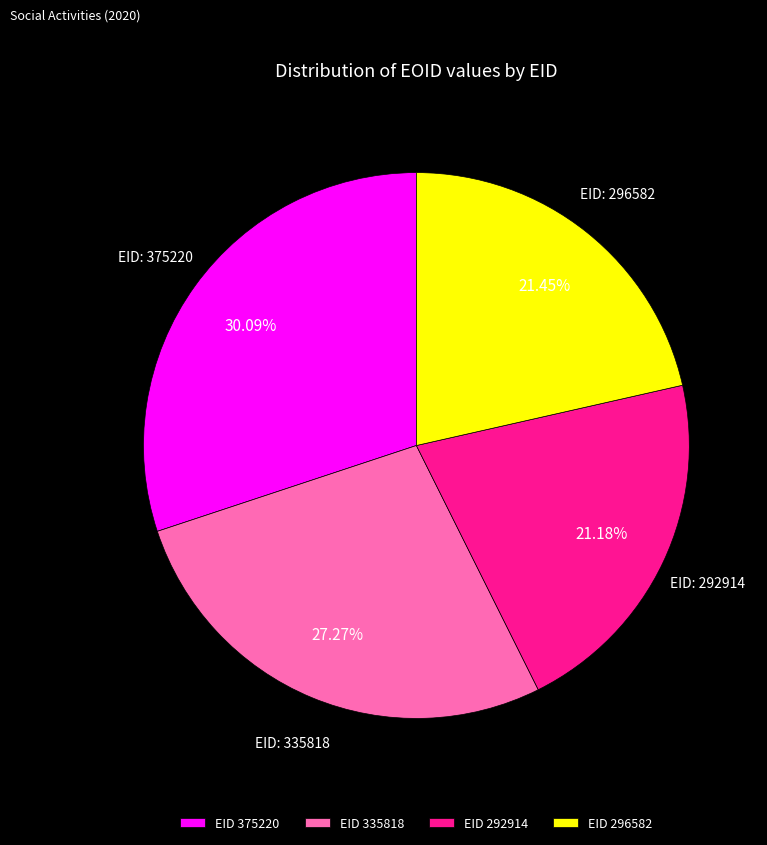

Which slice is the largest?

EID 375220